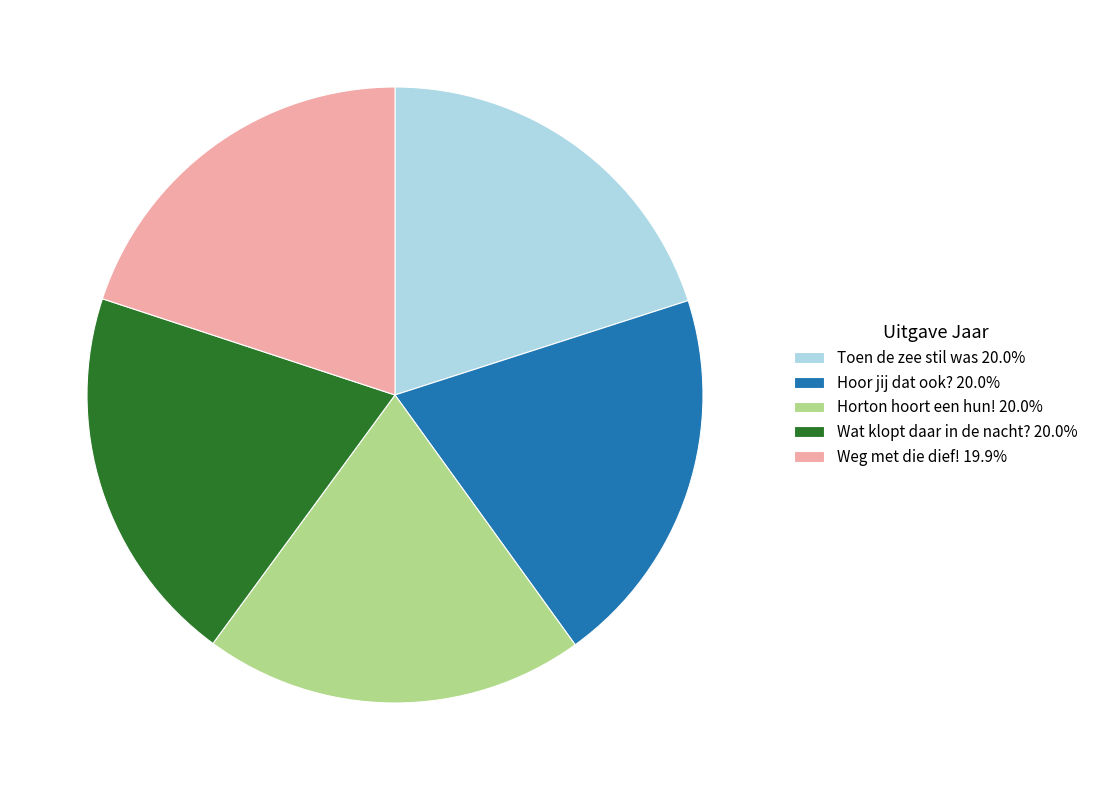

Approximately how many times larger is the value at Hoor jij dat ook? 20.0% compared to Horton hoort een hun! 20.0%?

1.0